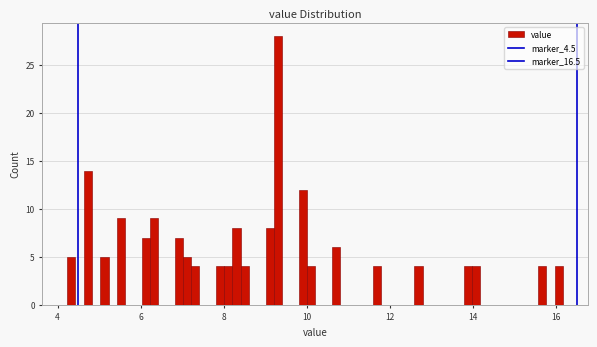

Read against the x-axis, roughly where is the centre of the tallest bar?

9.4